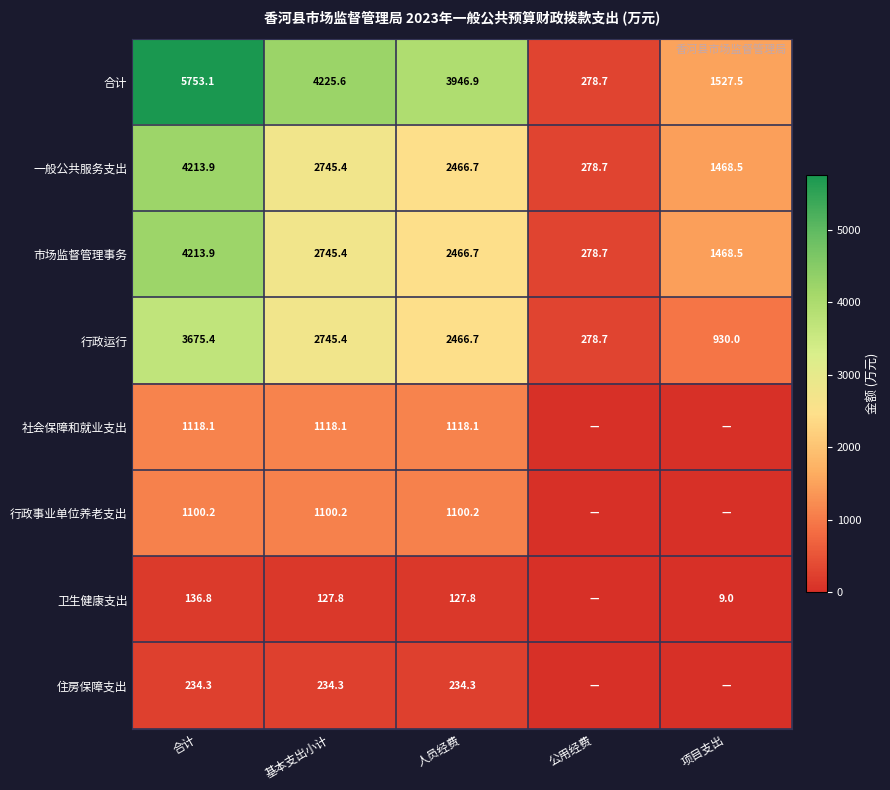

At which label does 合计 first exceed 3946?

合计